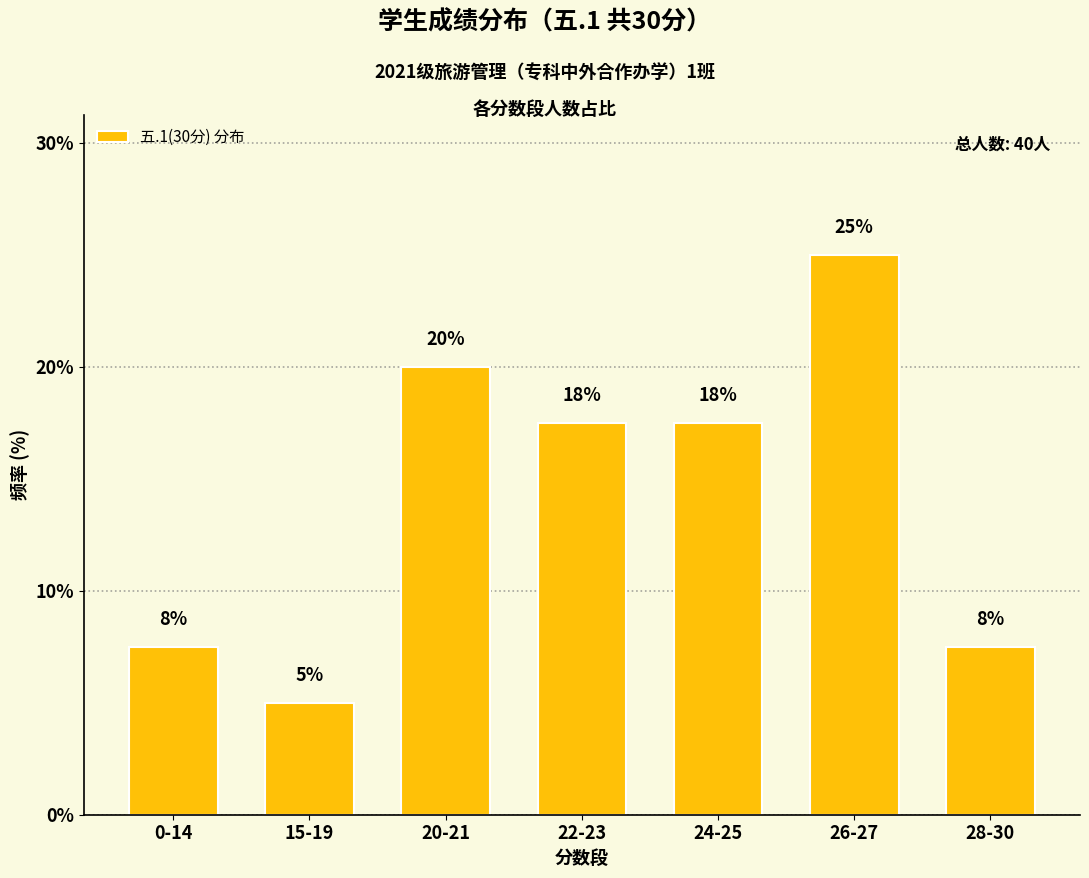

Does the chart contain any negative values?

No